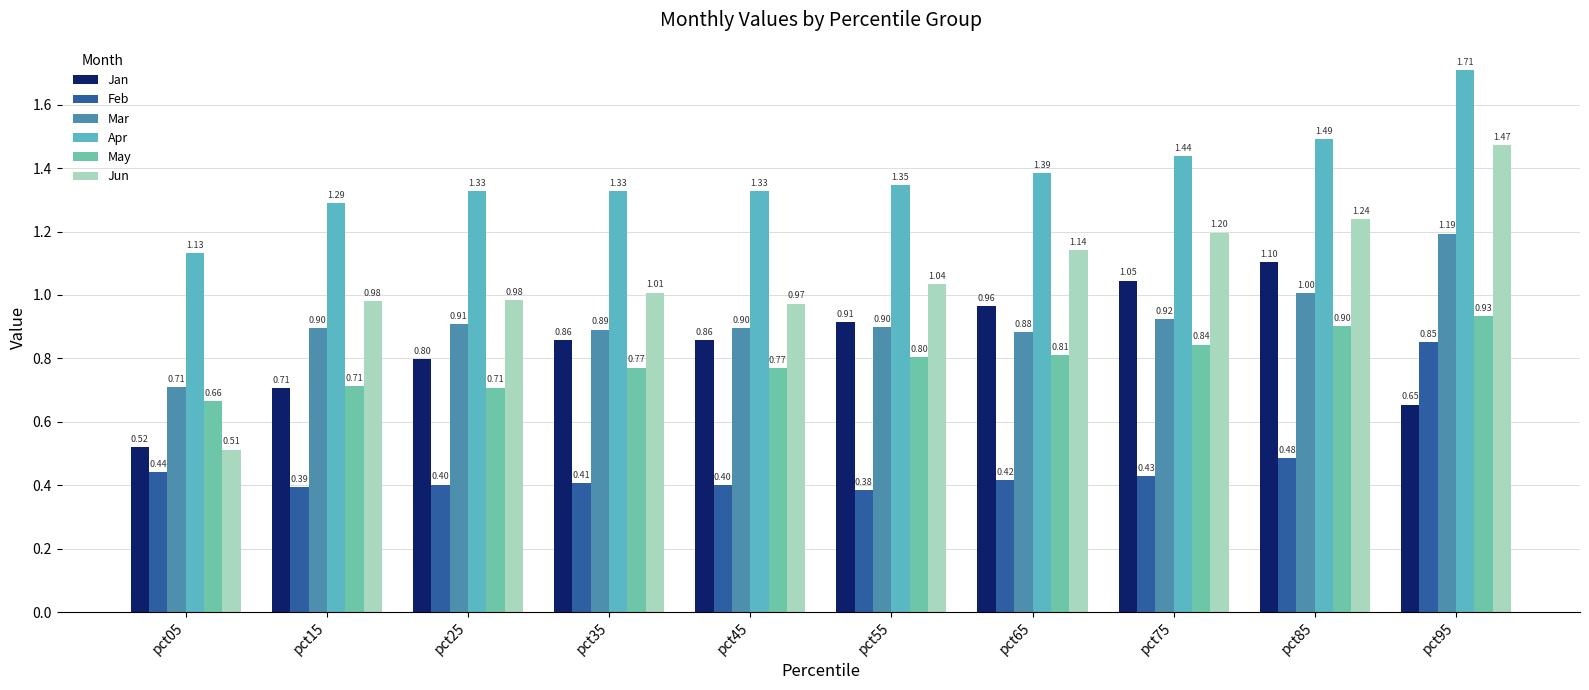

What is the lowest value of the Mar series?

0.7